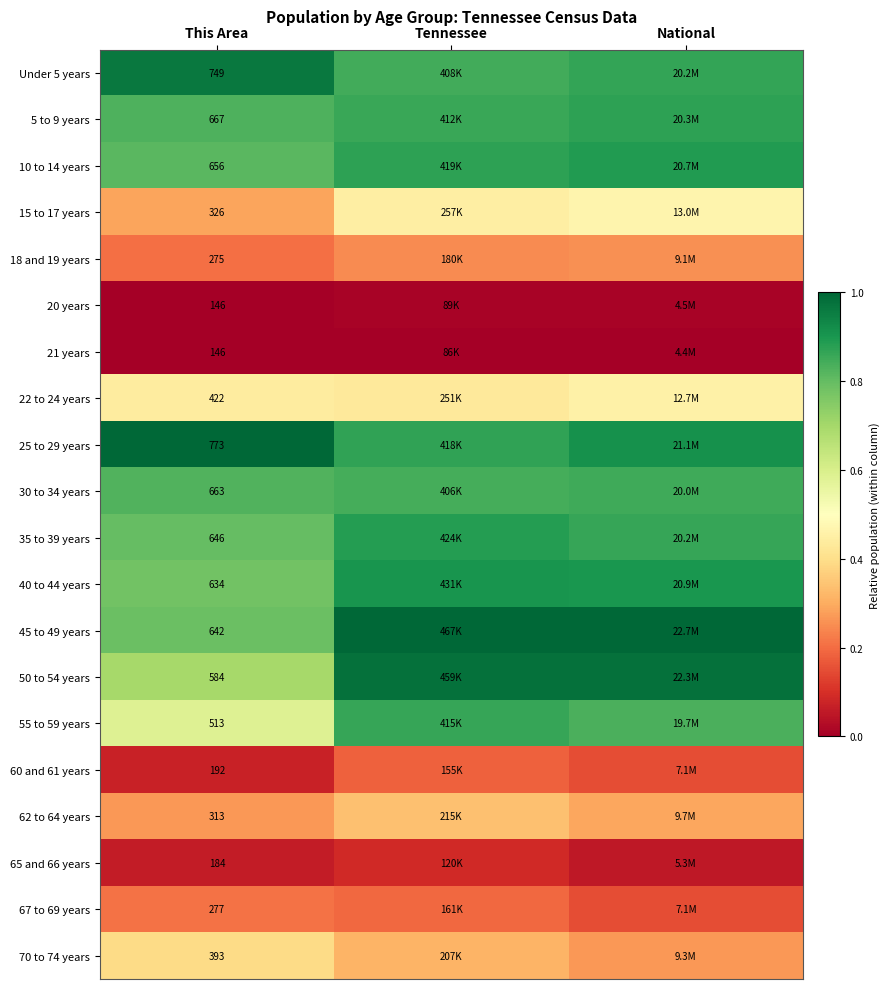

What is the difference between the highest and lowest values at Tennessee?

1.0